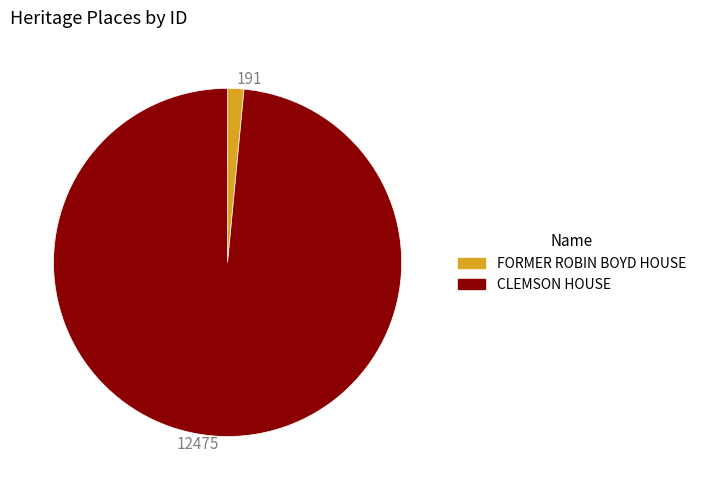

How many segments does this pie chart have?

2